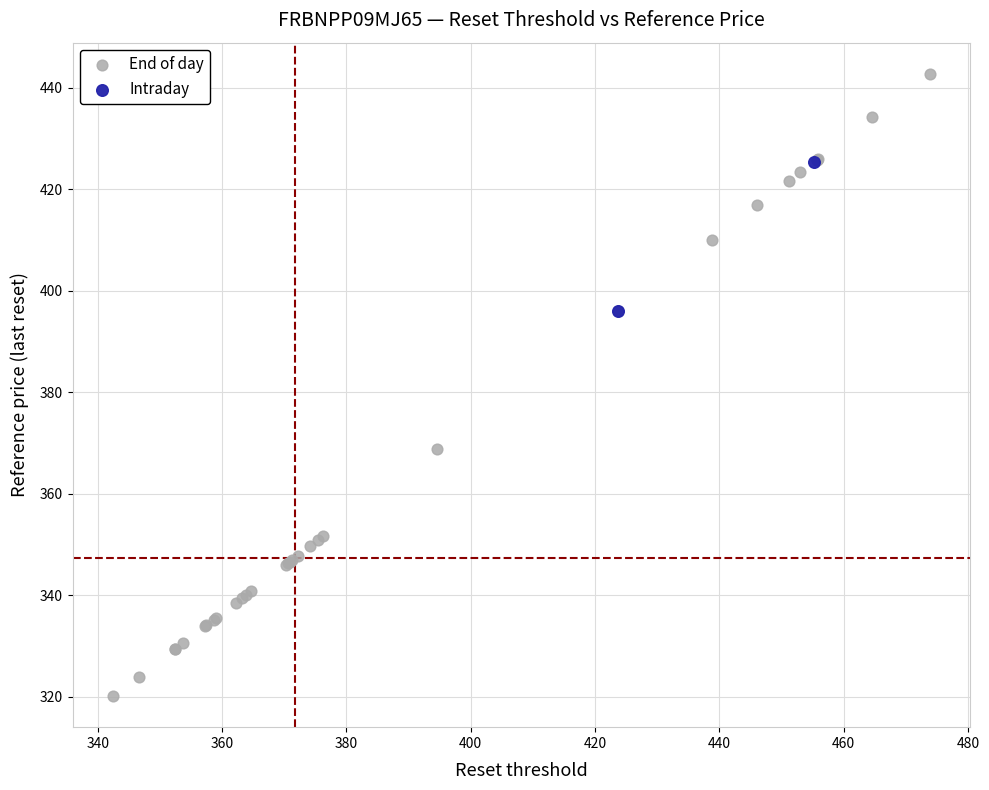

What are all the series names shown in the legend?

End of day, Intraday